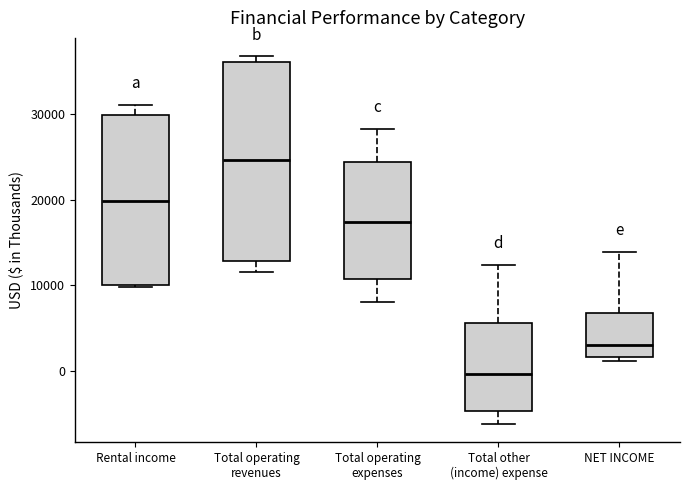

Reading left to right, read every box against the y-axis: the position of its median line, the range the box covers, and the ends of its whiskers. The values are not printed on the chart, so give them approximately, as read against the axis.

Rental income: median 20000, box 10000 to 30000, whiskers 10000 to 31000
Total operating revenues: median 25000, box 13000 to 36000, whiskers 12000 to 37000
Total operating expenses: median 17000, box 11000 to 24000, whiskers 8000 to 28000
Total other (income) expense: median 0, box -5000 to 6000, whiskers -6000 to 12000
NET INCOME: median 3000, box 2000 to 7000, whiskers 1000 to 14000